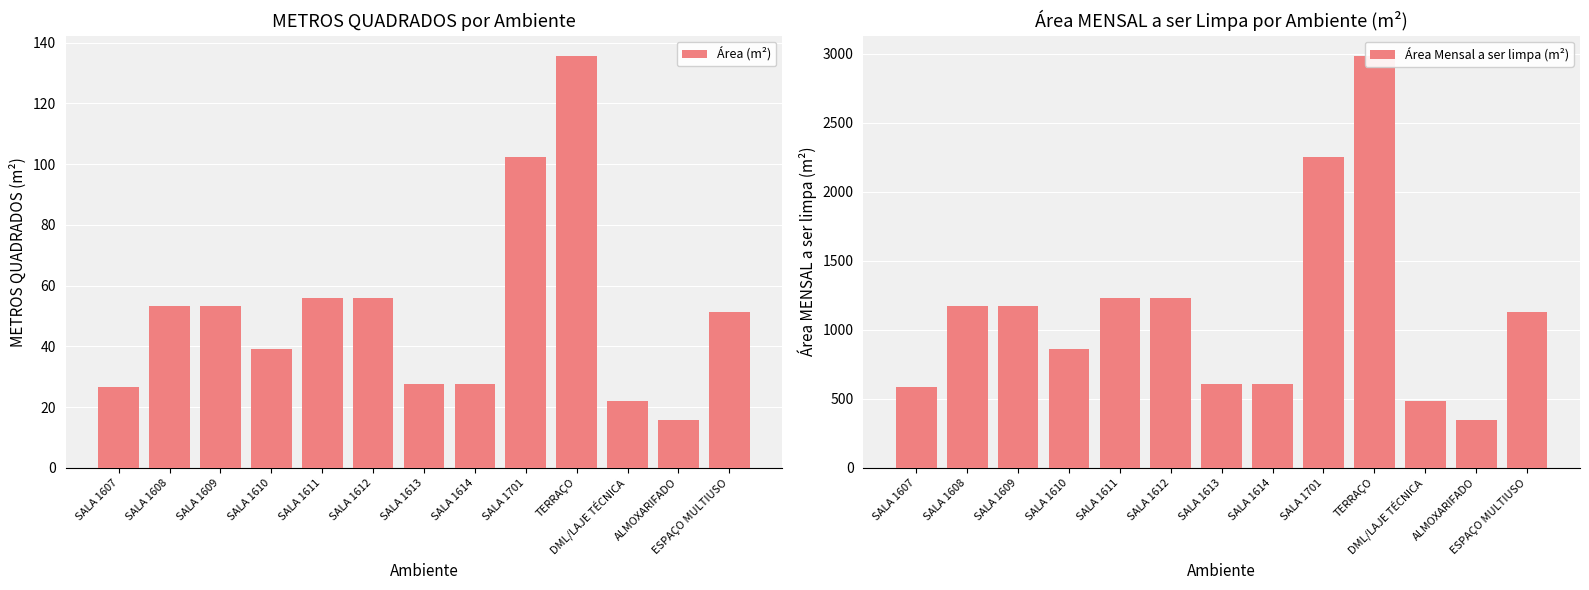

Which label corresponds to the smallest value in the chart?

ALMOXARIFADO